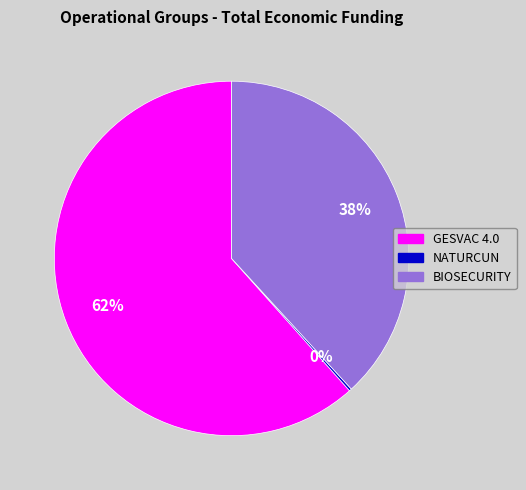

True or false: BIOSECURITY accounts for 38% of the total.

True